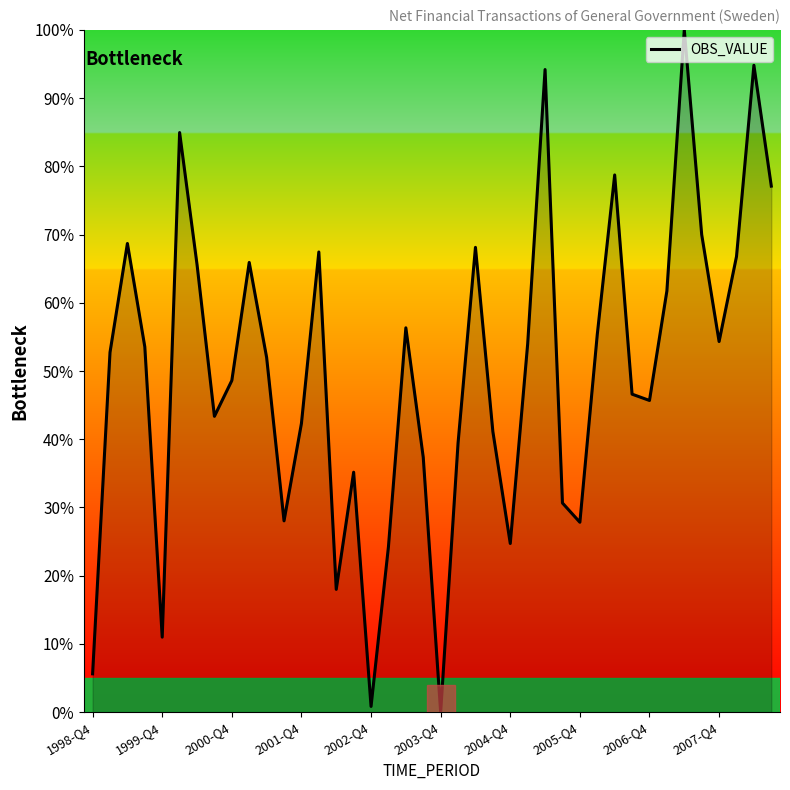

What is the difference between the maximum and minimum values?

100.0